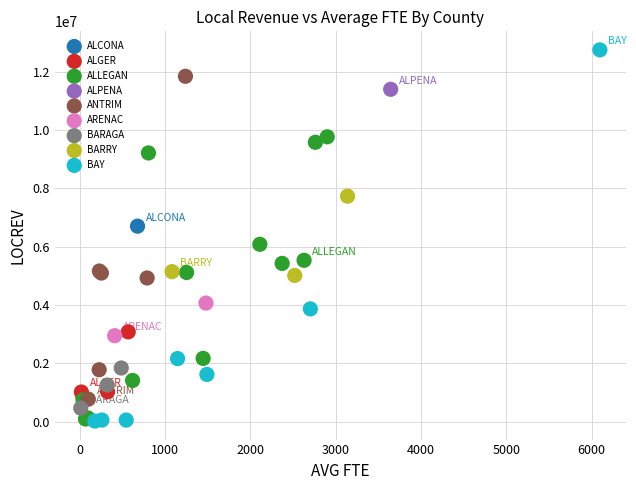

What are all the series names shown in the legend?

ALCONA, ALGER, ALLEGAN, ALPENA, ANTRIM, ARENAC, BARAGA, BARRY, BAY